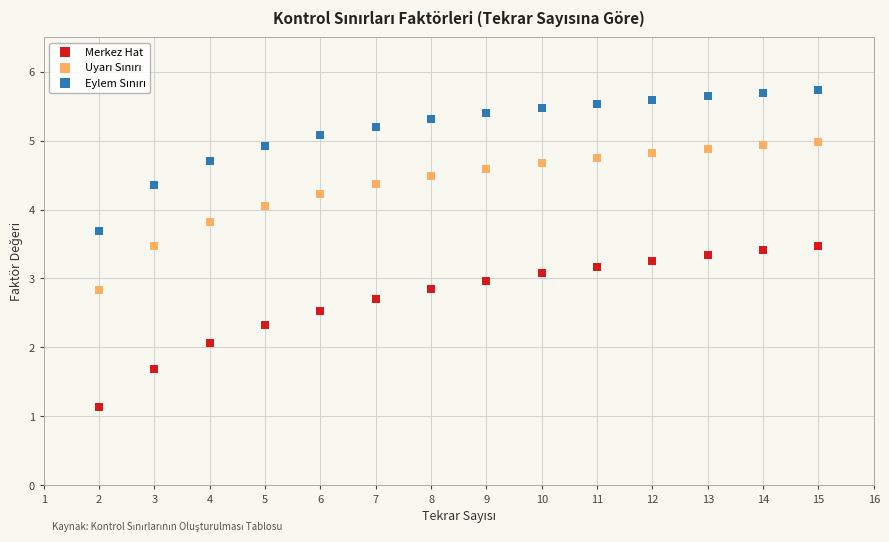

Which series has the largest Y range (max minus min)?

Merkez Hat